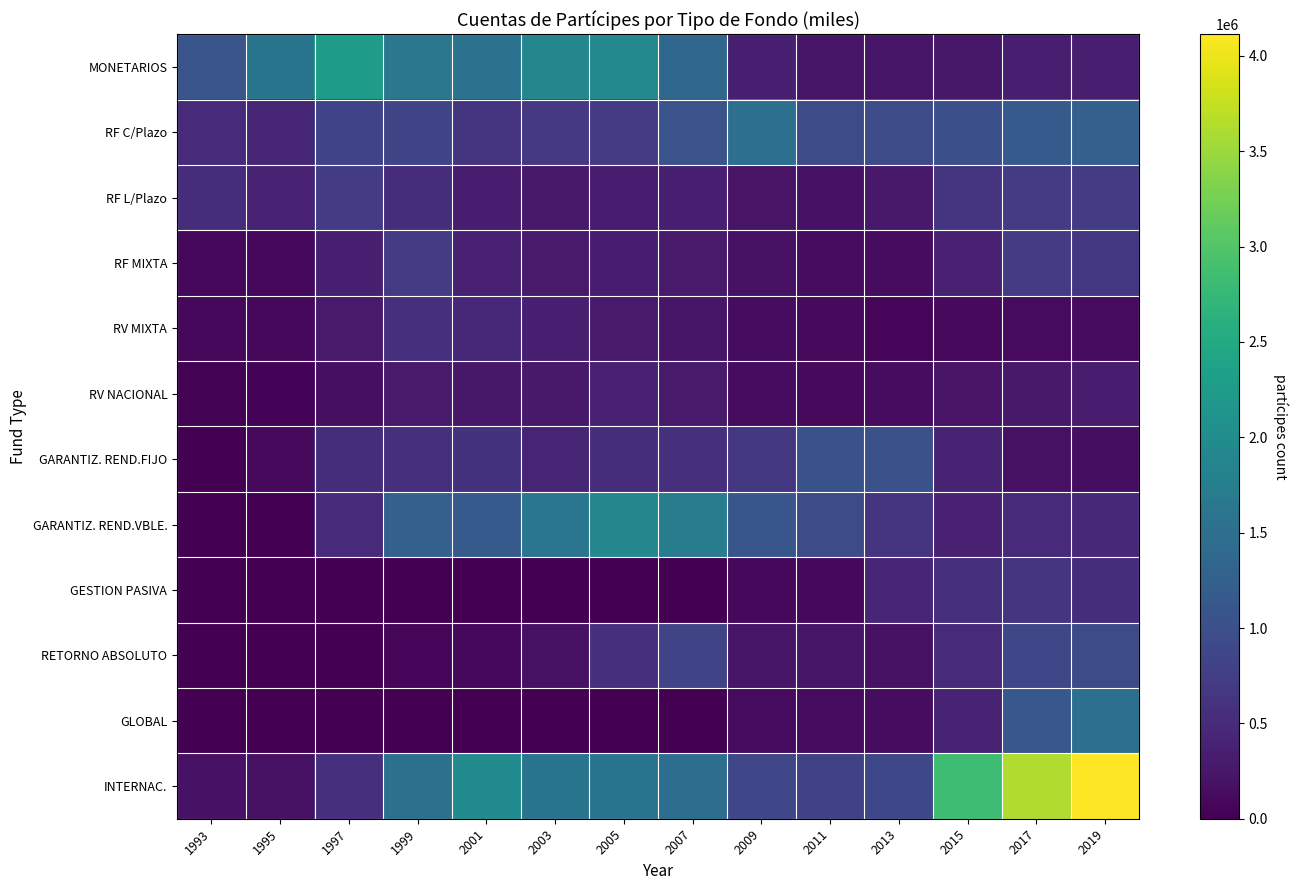

At how many categories does at least one series exceed 1846075?

7